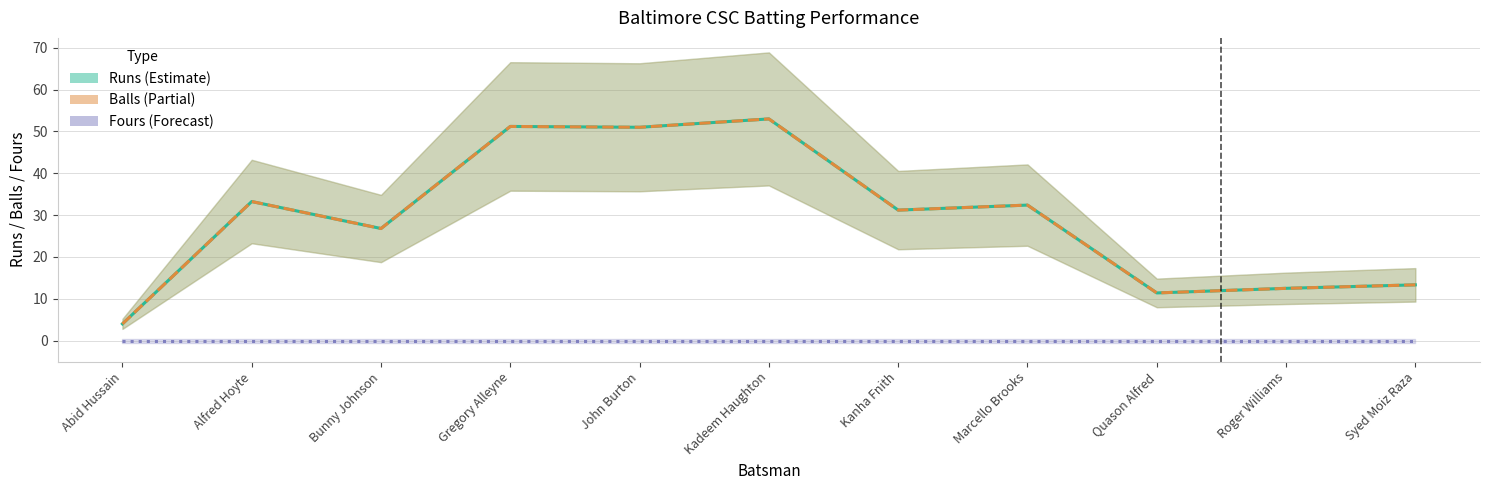

Reading left to right, list all the values displayed in this chart.

Runs: Abid Hussain=4.0	Alfred Hoyte=33.2	Bunny Johnson=26.8	Gregory Alleyne=51.2	John Burton=51.0	Kadeem Haughton=53.0	Kanha Fnith=31.2	Marcello Brooks=32.4	Quason Alfred=11.4	Roger Williams=12.5	Syed Moiz Raza=13.3
Balls: Abid Hussain=4.0	Alfred Hoyte=33.2	Bunny Johnson=26.8	Gregory Alleyne=51.2	John Burton=51.0	Kadeem Haughton=53.0	Kanha Fnith=31.2	Marcello Brooks=32.4	Quason Alfred=11.4	Roger Williams=12.5	Syed Moiz Raza=13.3
Fours: Abid Hussain=0.0	Alfred Hoyte=0.0	Bunny Johnson=0.0	Gregory Alleyne=0.0	John Burton=0.0	Kadeem Haughton=0.0	Kanha Fnith=0.0	Marcello Brooks=0.0	Quason Alfred=0.0	Roger Williams=0.0	Syed Moiz Raza=0.0